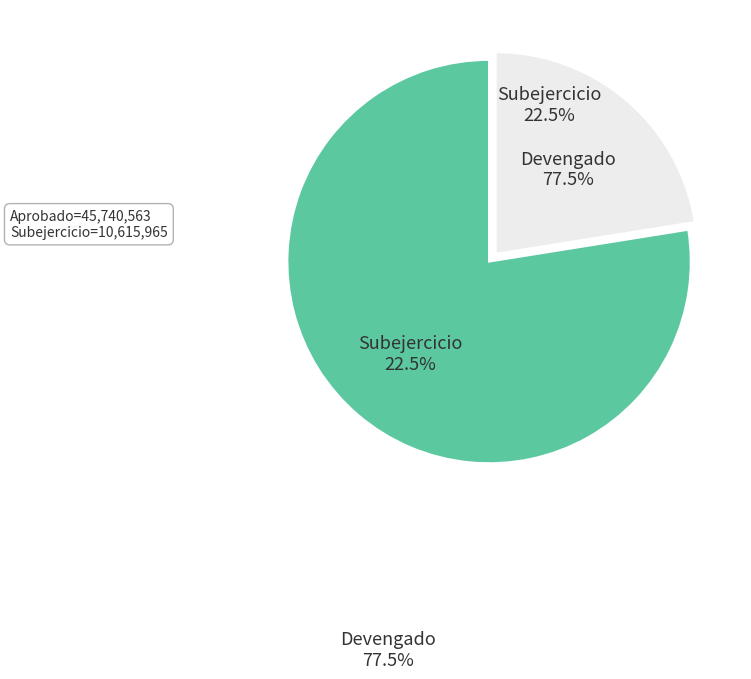

What is the change in value from Devengado to Subejercicio?

-25999223